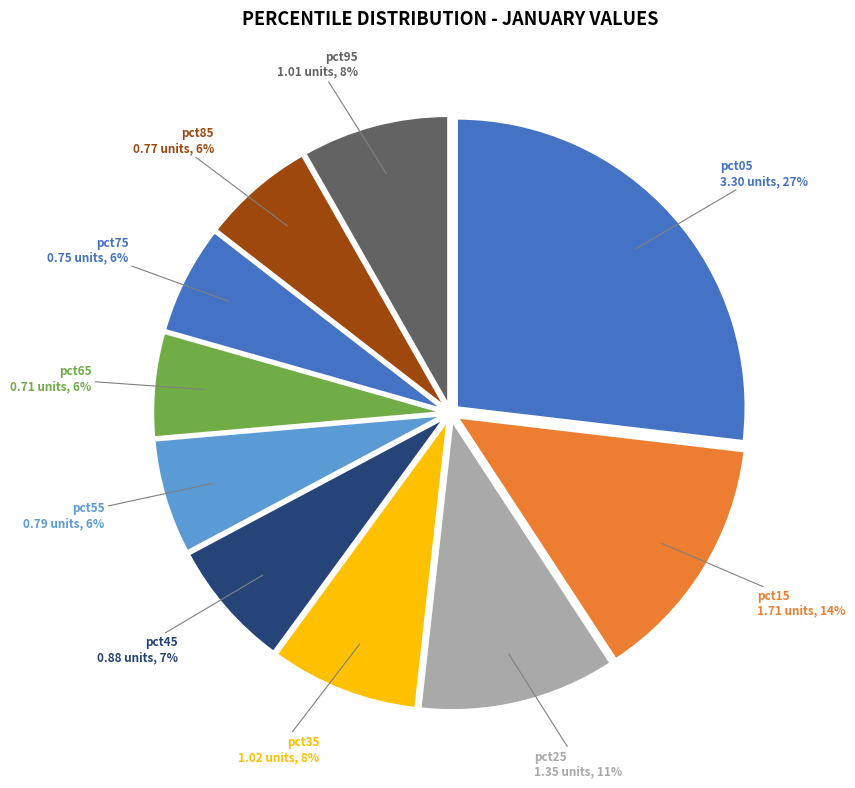

How many segments does this pie chart have?

10